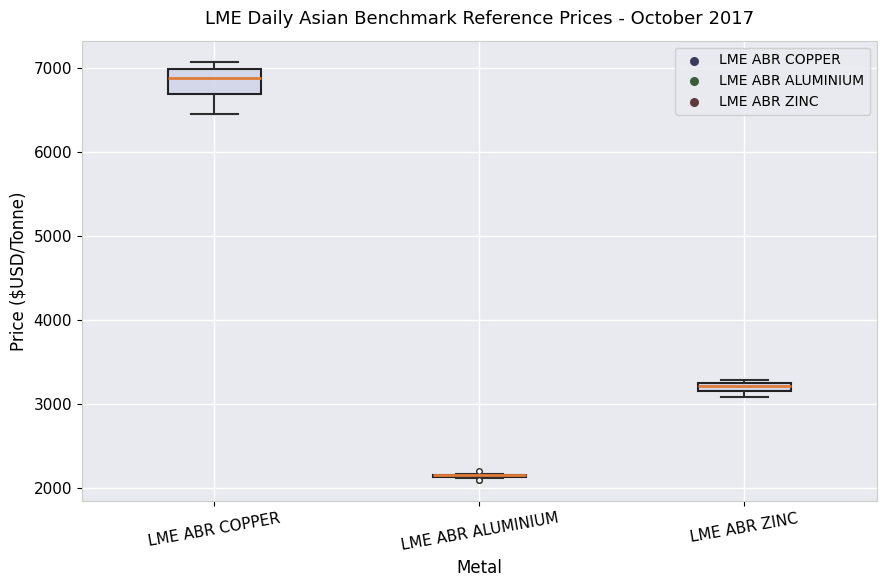

Comparing the boxes themselves (not the whiskers), which one is the tallest?

LME ABR COPPER